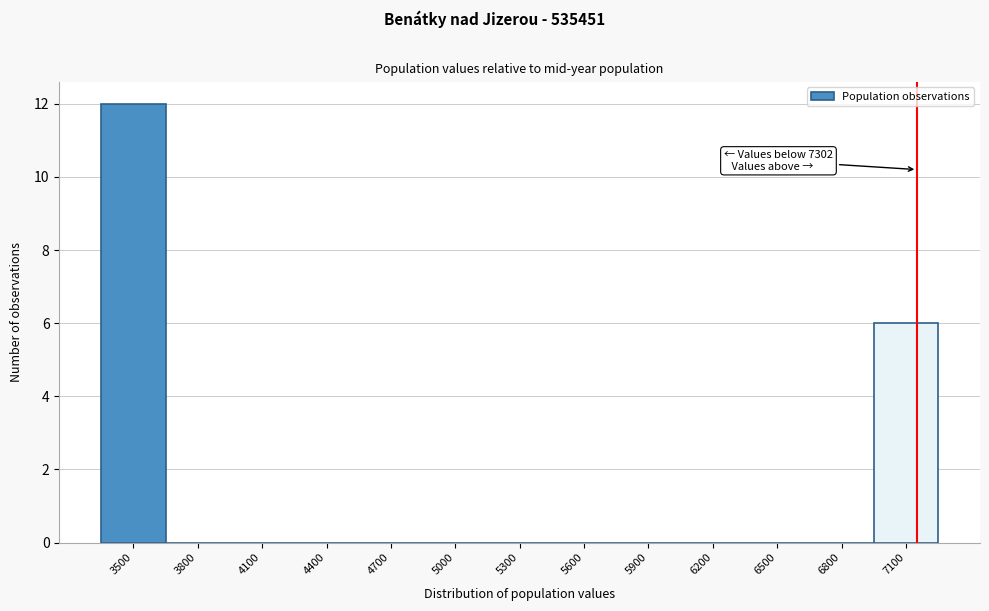

Reading right to left, what are all the values shown in this chart?

7100=6	6800=0	6500=0	6200=0	5900=0	5600=0	5300=0	5000=0	4700=0	4400=0	4100=0	3800=0	3500=12